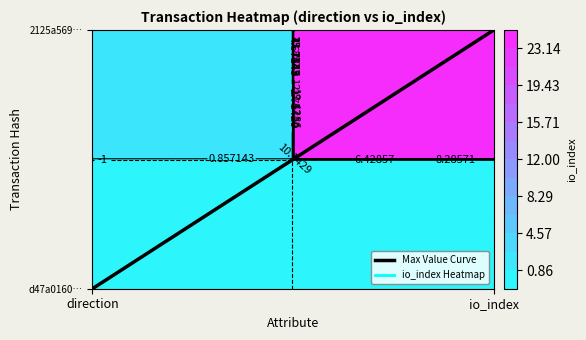

Reading right to left, what are all the values shown in this chart?

io_index=1	direction=0